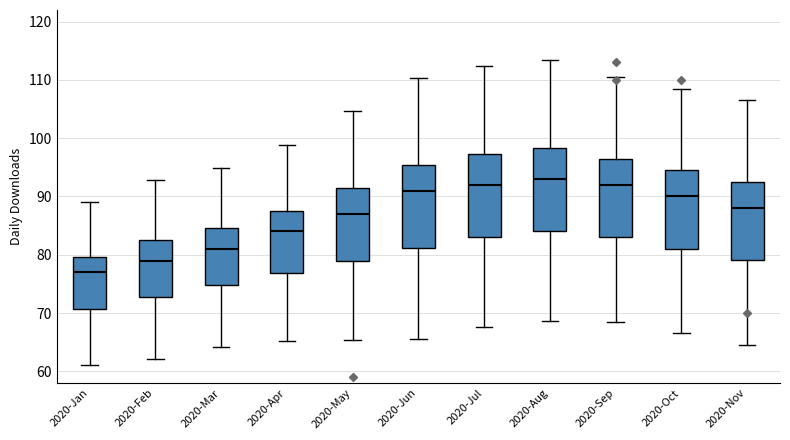

Where does the lower whisker of the box for 2020-Jun end on the y-axis? The values are not printed on the chart, so give them approximately, as read against the axis.

66